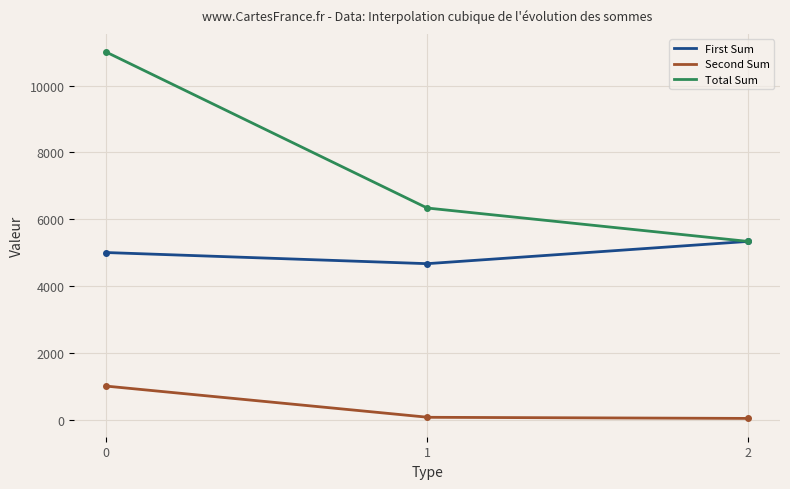

True or false: Total Sum and First Sum intersect in this chart.

False